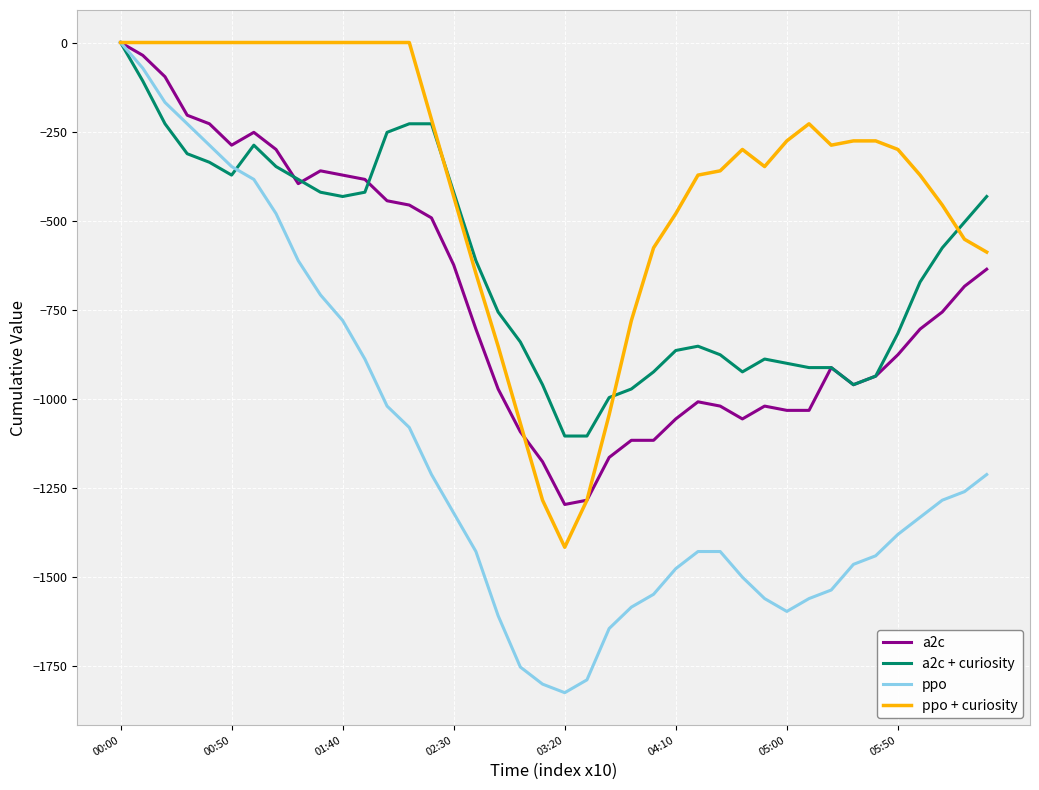

Which series has the largest total across all categories?

ppo + curiosity